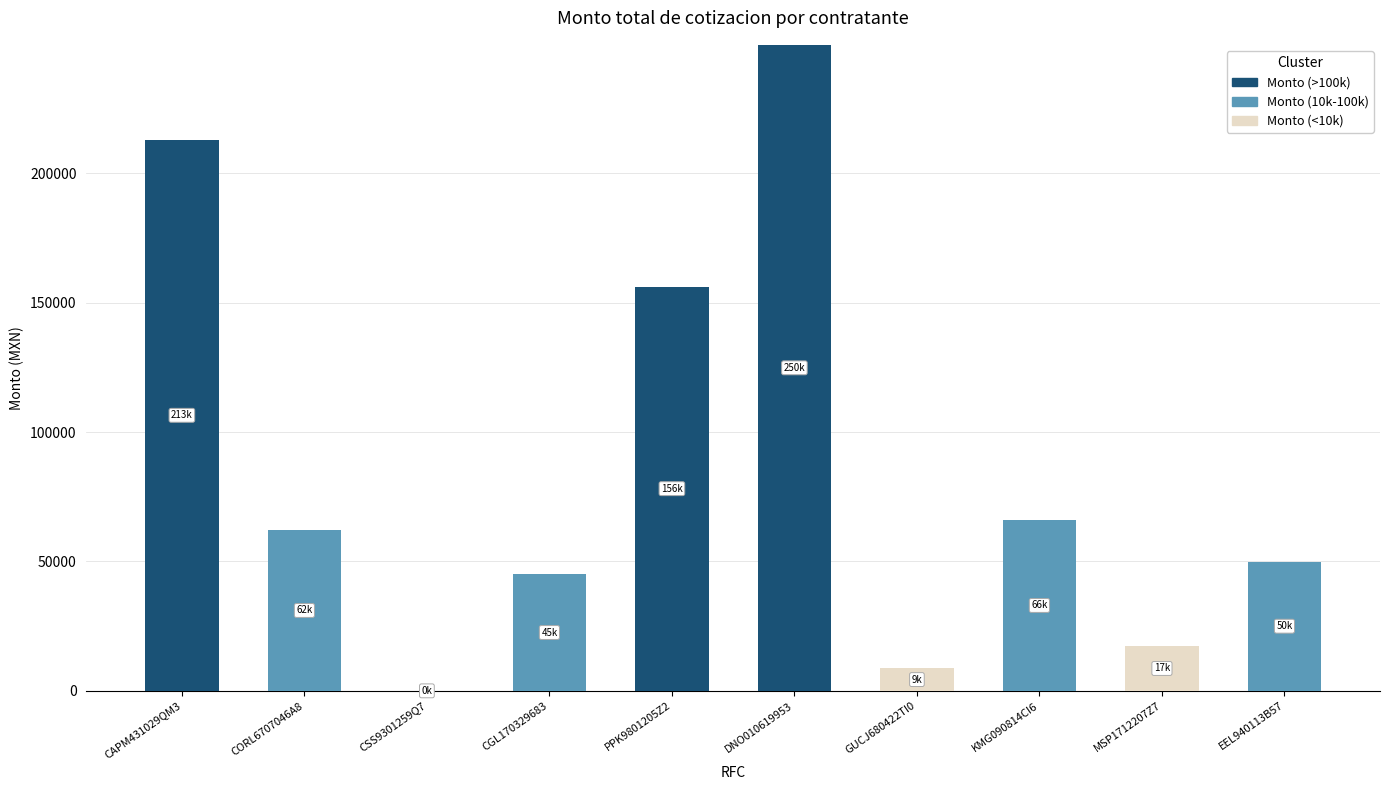

The value of Monto (>100k) at CAPM431029QM3 is 103212.7. True or false?

False